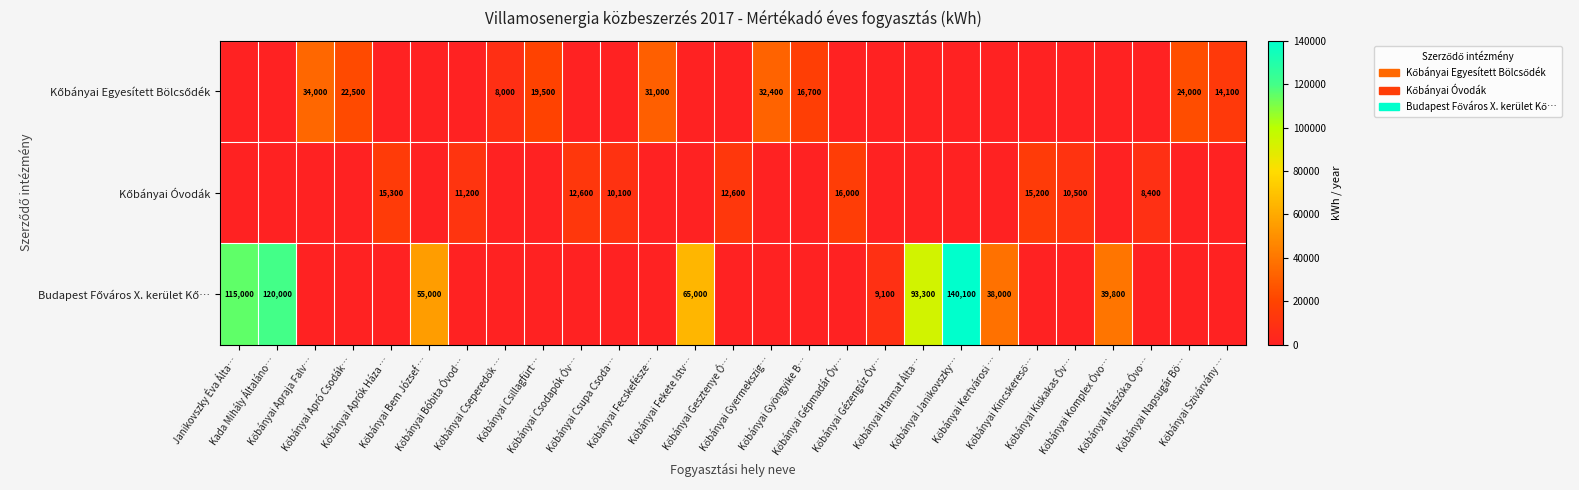

What is the spread (max minus min) of values at Kőbányai Fecskefésze…?

31000